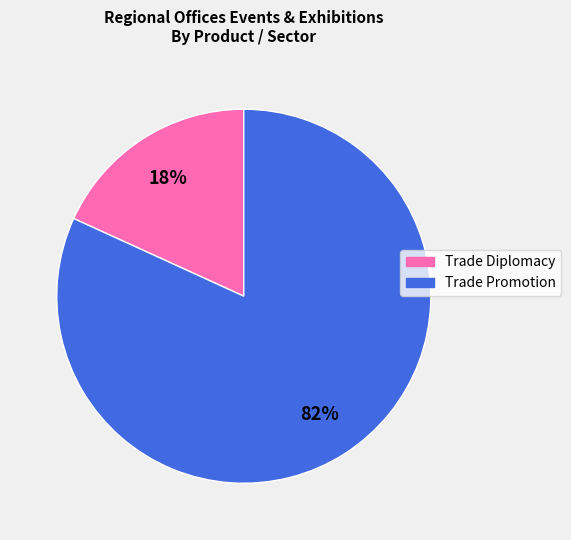

Count the number of slices in the pie.

2